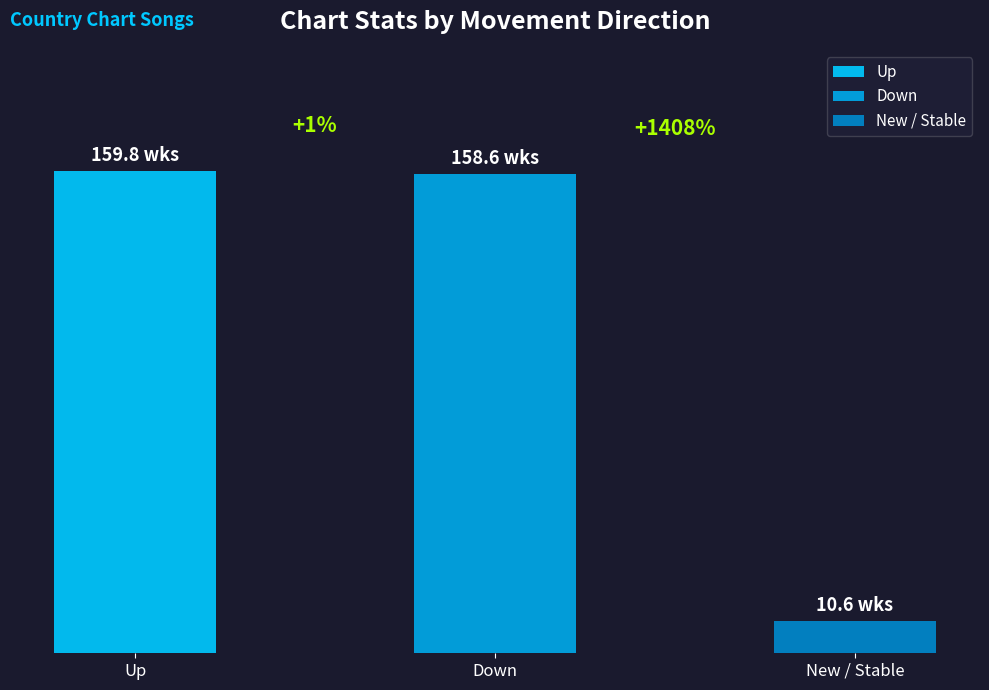

The chart shows a value of 234 at up. True or false?

False